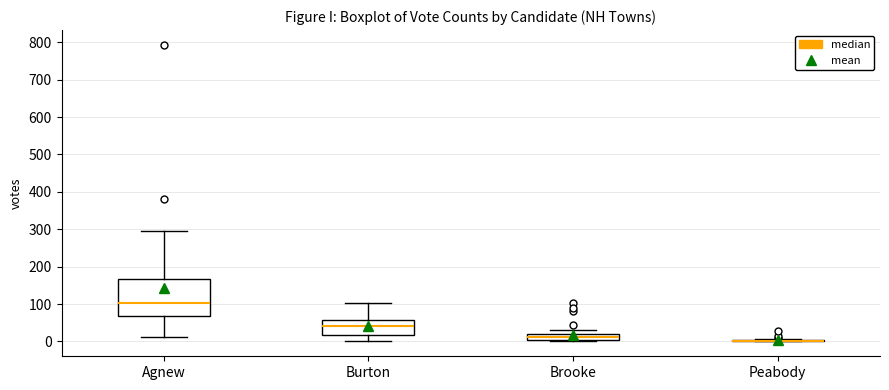

Where does the lower whisker of the box for Agnew end on the y-axis? The values are not printed on the chart, so give them approximately, as read against the axis.

10